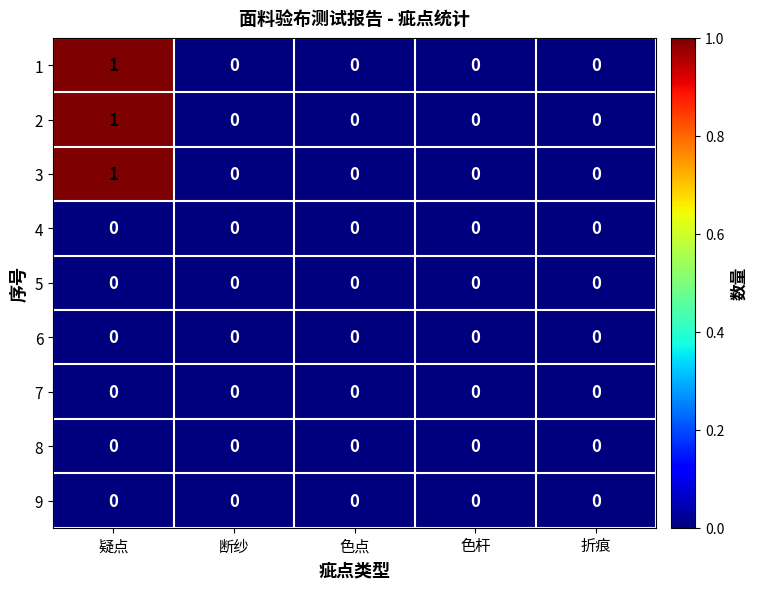

Is it true that 8 equals 0 at 色点?

True